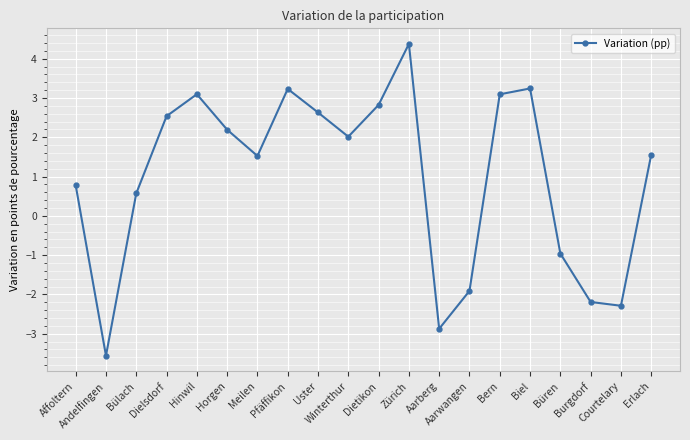

Where does the data first go above 2?

Dielsdorf